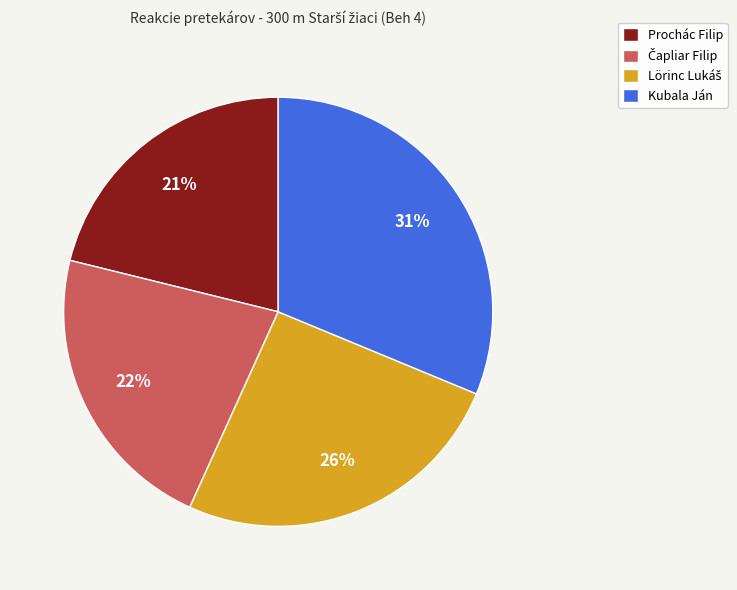

Does Kubala Ján represent more than half of the total?

No